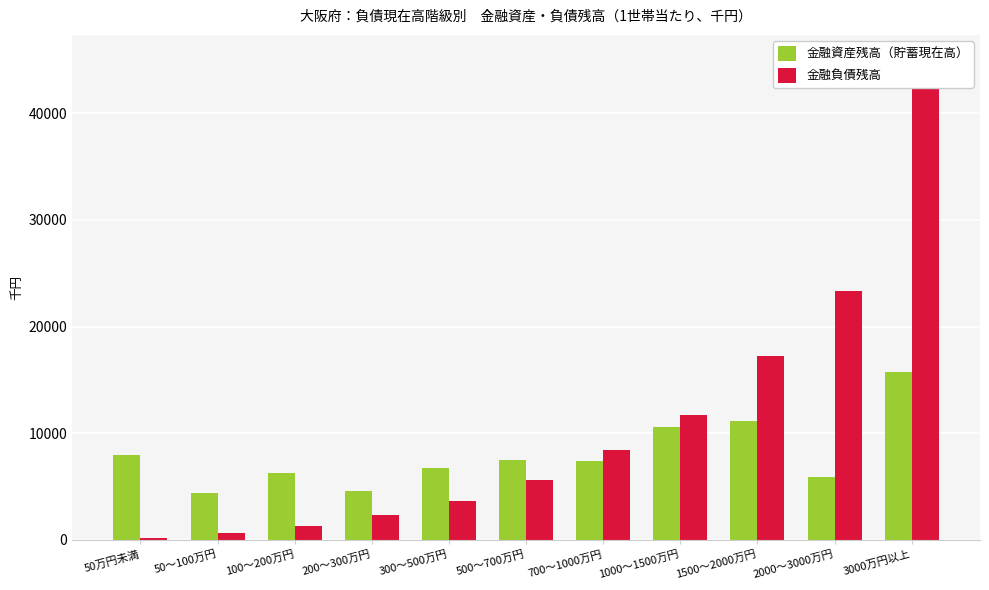

Are the bars horizontal?

No